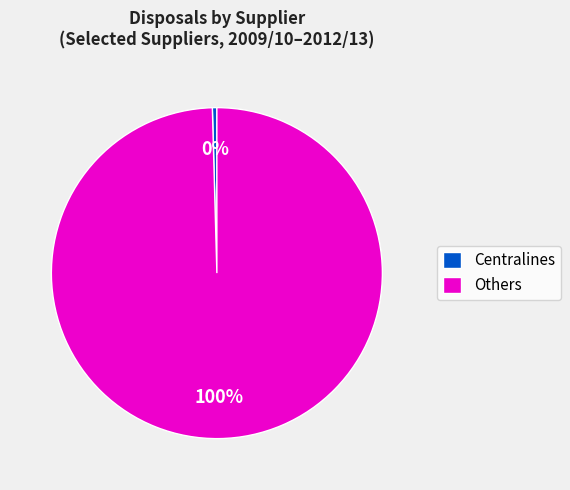

Between Centralines and Others, which is larger?

Others